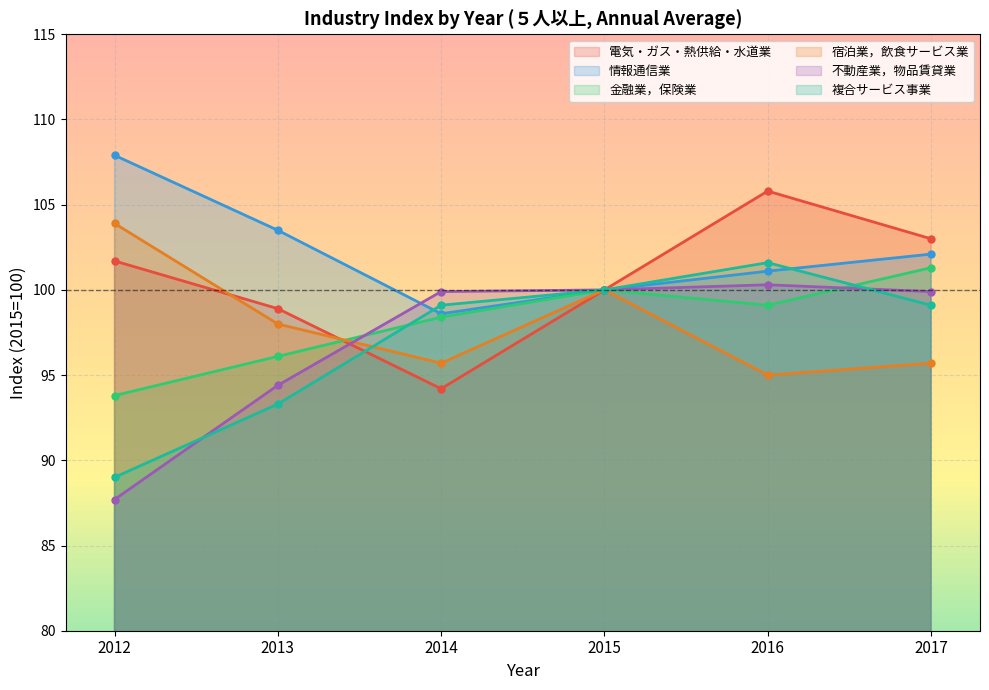

In 宿泊業，飲食サービス業, how many points are higher than both neighbors (excluding endpoints)?

1